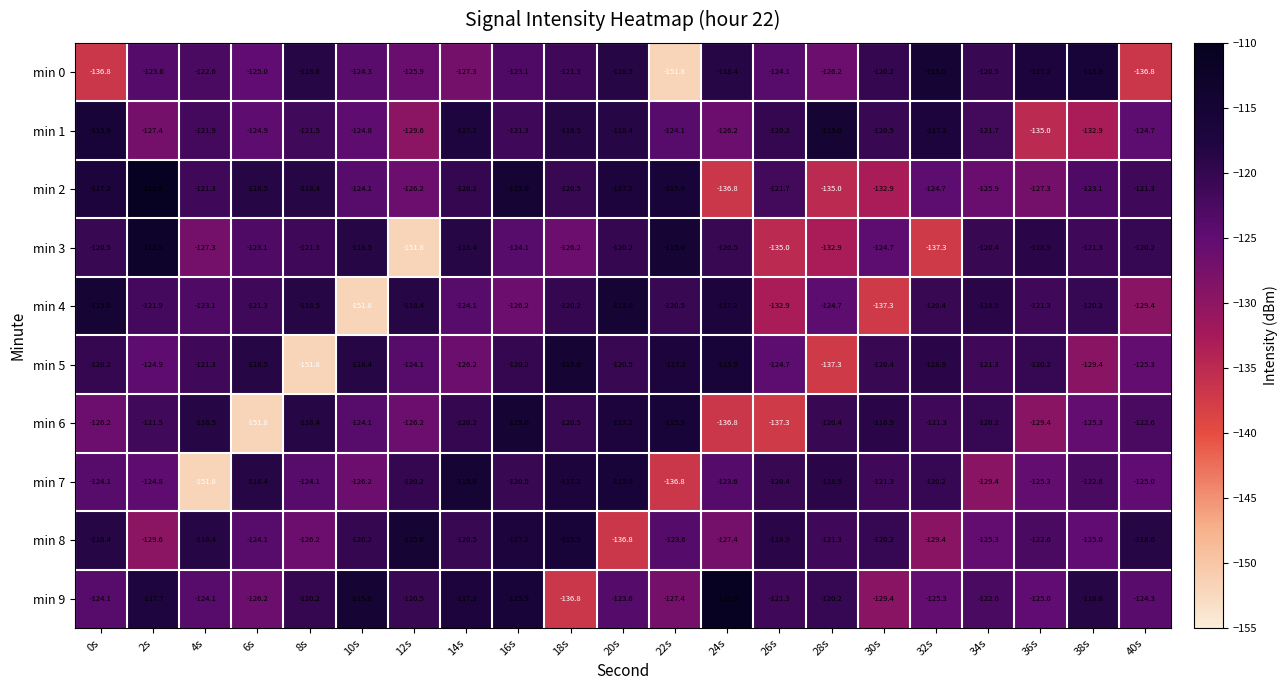

What is the minimum value shown in the chart?

-151.8